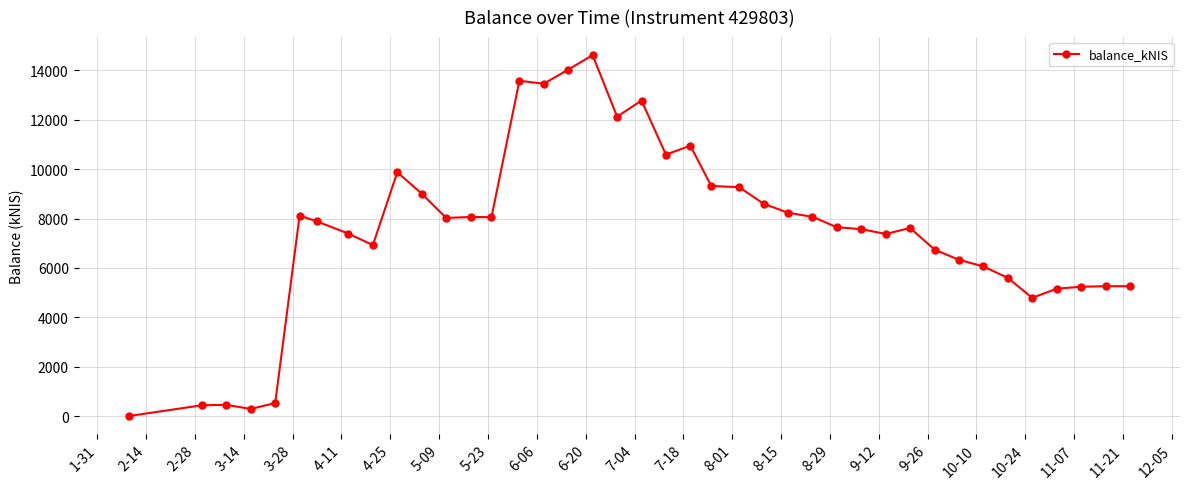

What is the value of the 40th point from the left?

5259.4